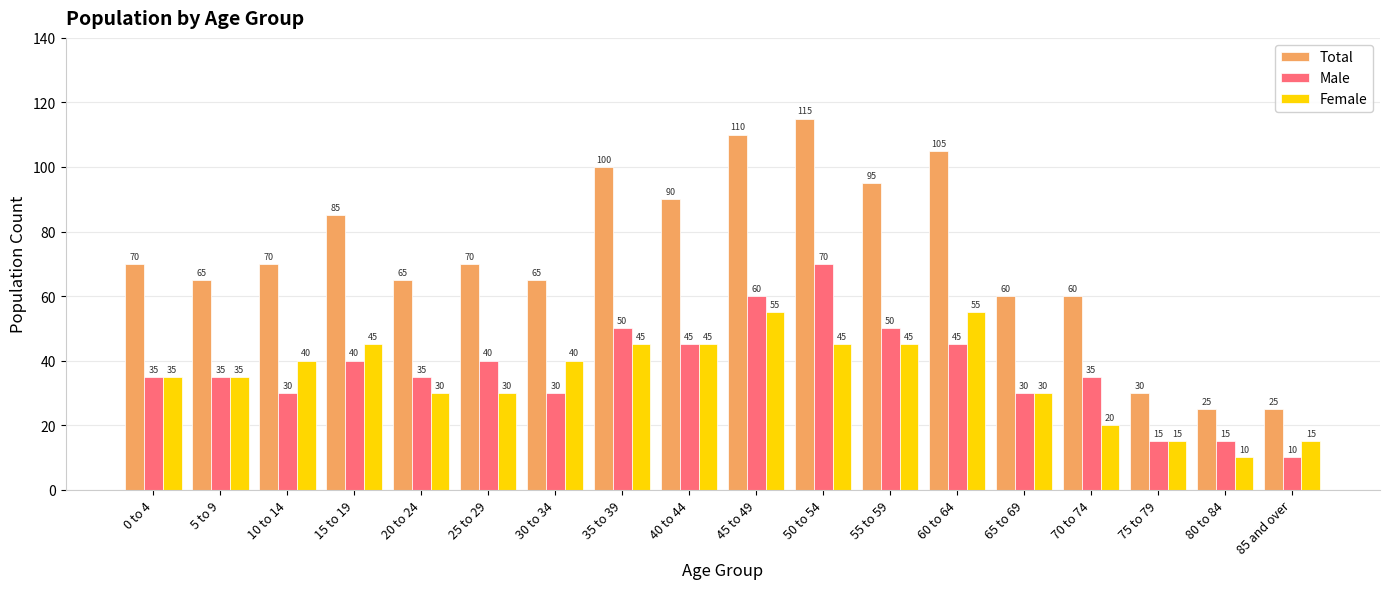

Count the Female values in the range 30 to 45.

12